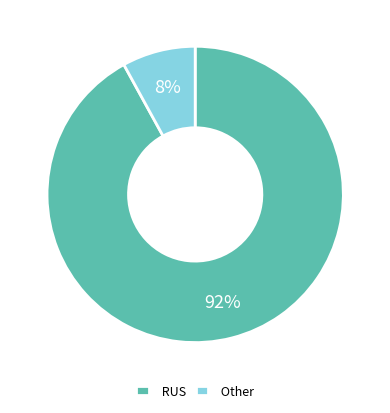

Is the sum of RUS and Other greater than half?

Yes